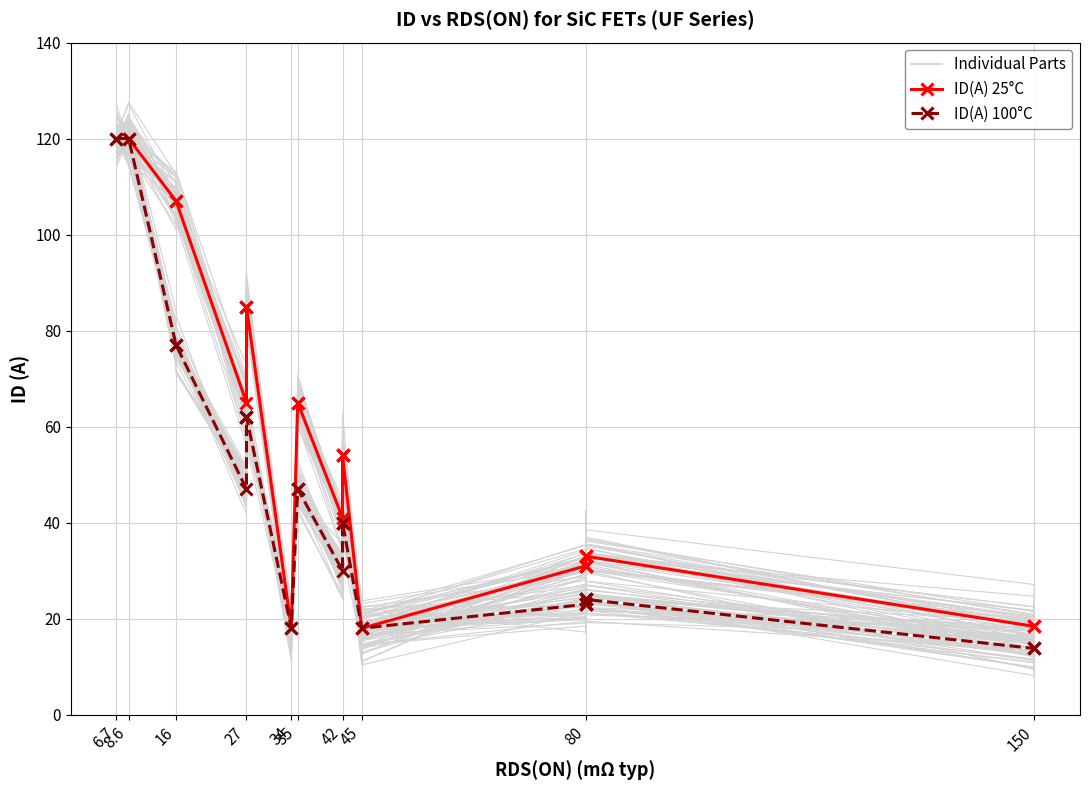

Rank the series by their maximum value, from lowest to highest.

ID(A) 25°C, ID(A) 100°C